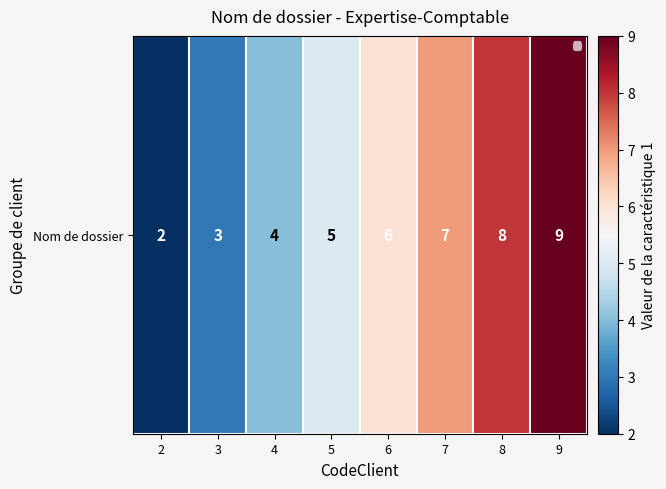

How many values are below 6?

4